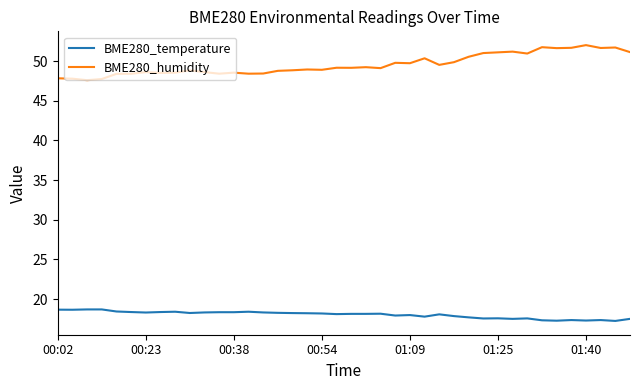

How many lines are shown in the chart?

2